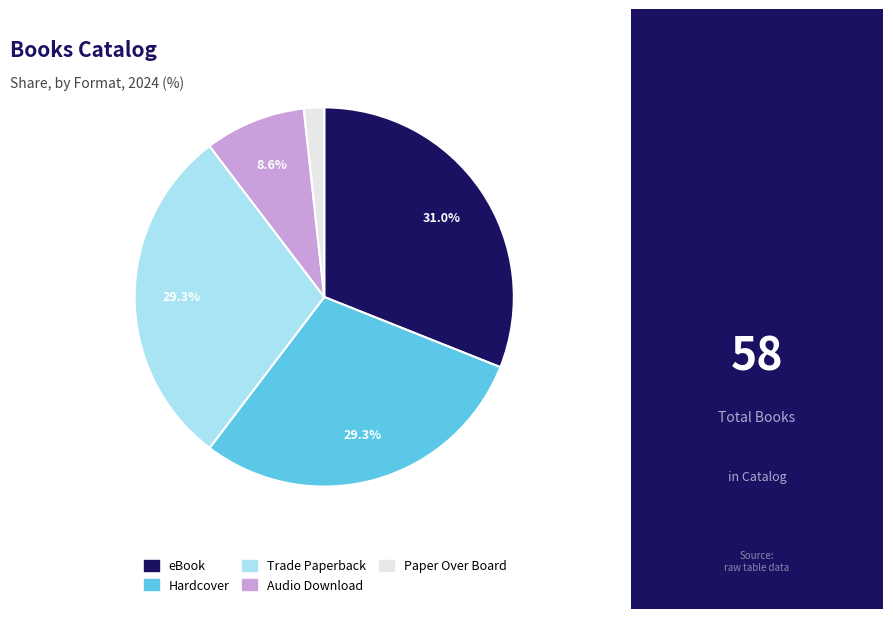

To the nearest percent, what is the difference between the Trade Paperback and Audio Download slice percentages?

21%